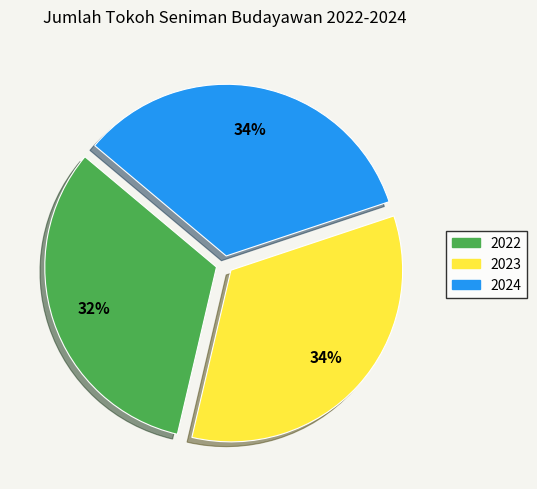

How many segments does this pie chart have?

3